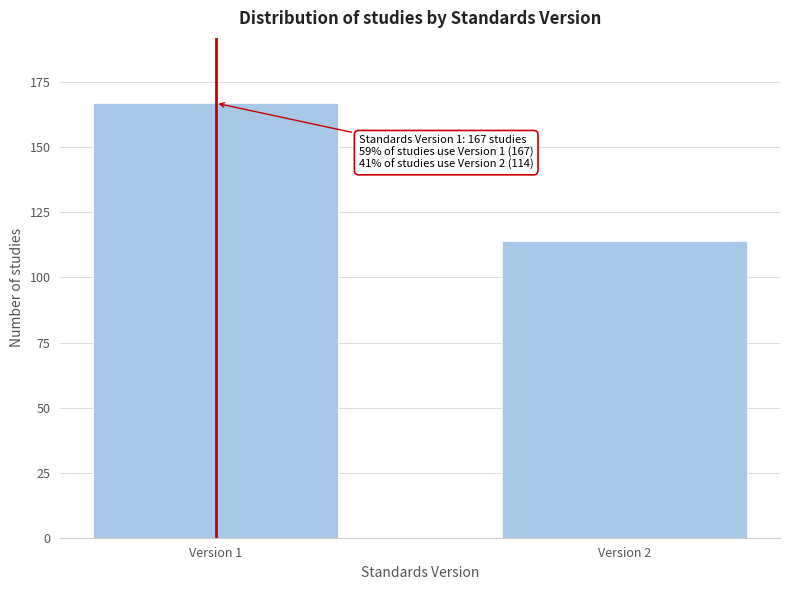

Reading left to right, extract all data points from this chart.

Version 1=167	Version 2=114